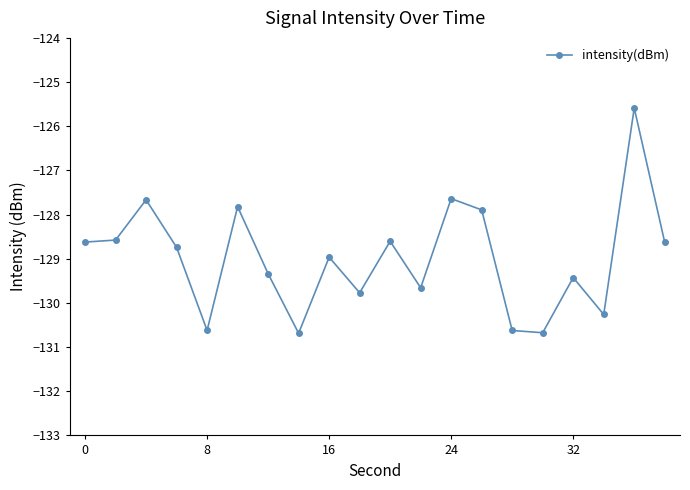

How many lines are shown in the chart?

1